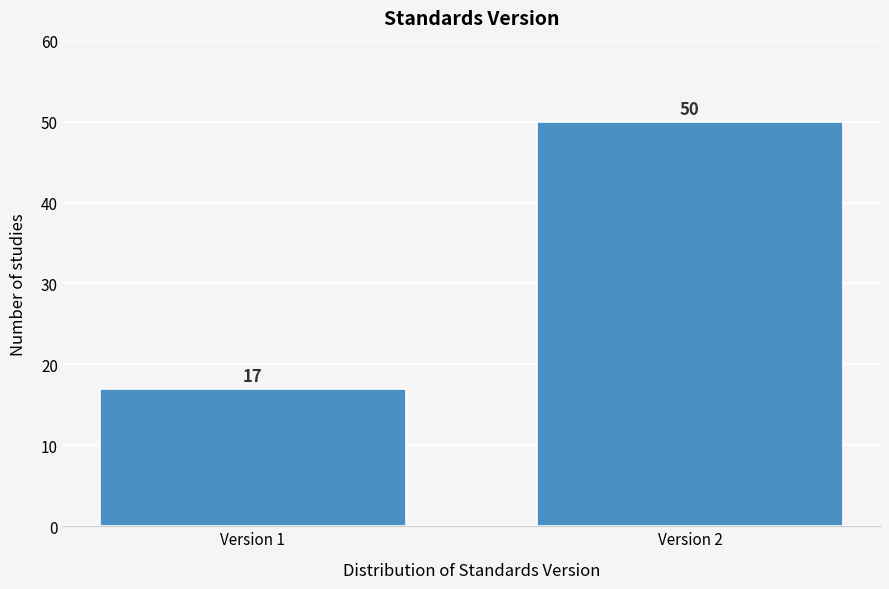

Reading left to right, list all the values displayed in this chart.

Version 1=17	Version 2=50